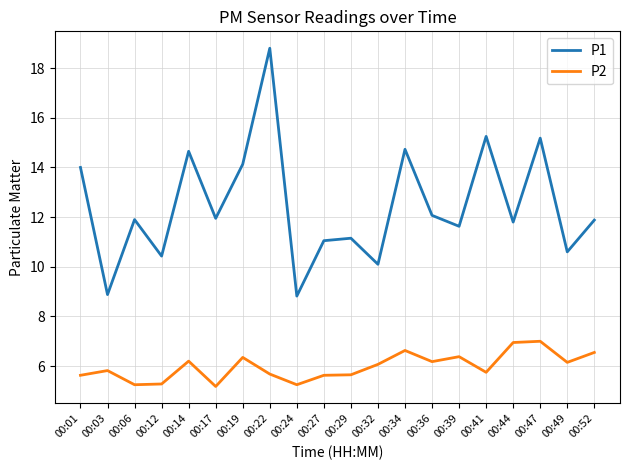

True or false: P2 and P1 cross at least once.

False